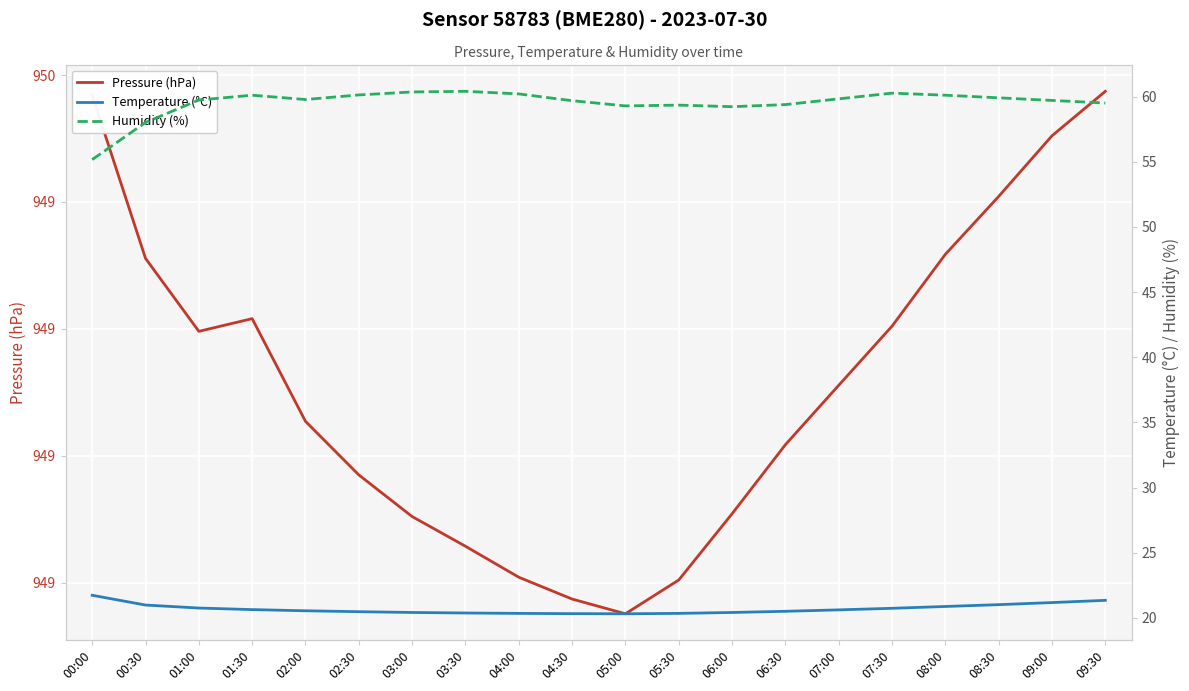

Is this an area chart (filled region under the line)?

No